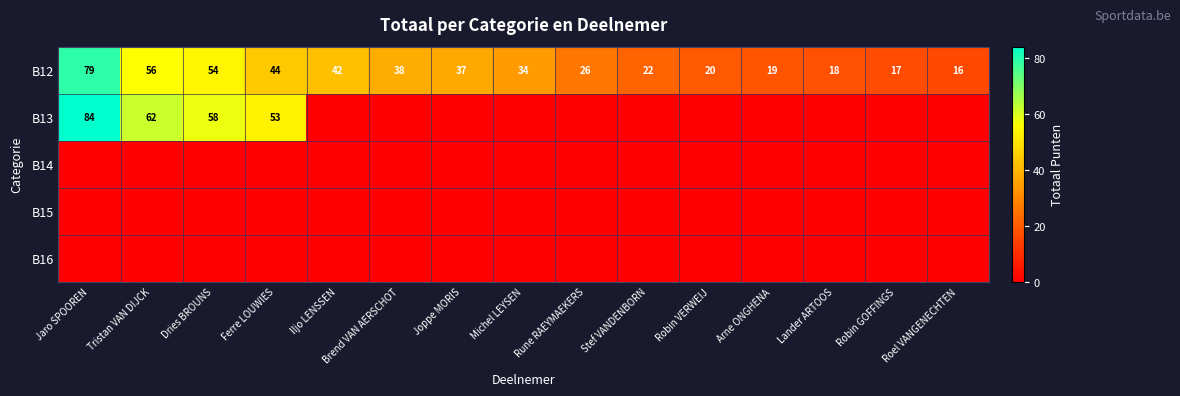

The B12 series shows 19 at Arne ONGHENA. True or false?

True